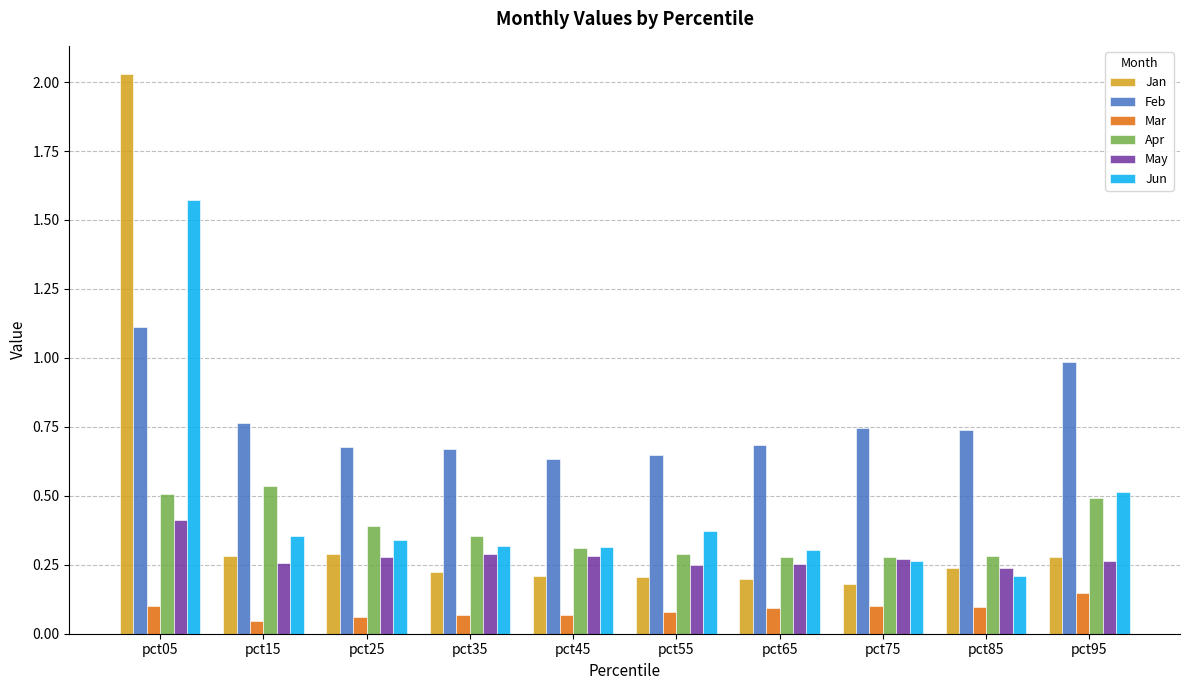

At which category is the sum across all series the highest?

pct05